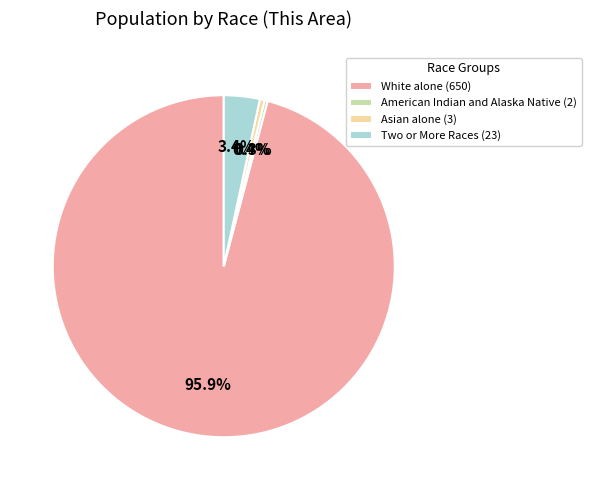

What is the total percentage of American Indian and Alaska Native (2) and Two or More Races (23)?

3.7%